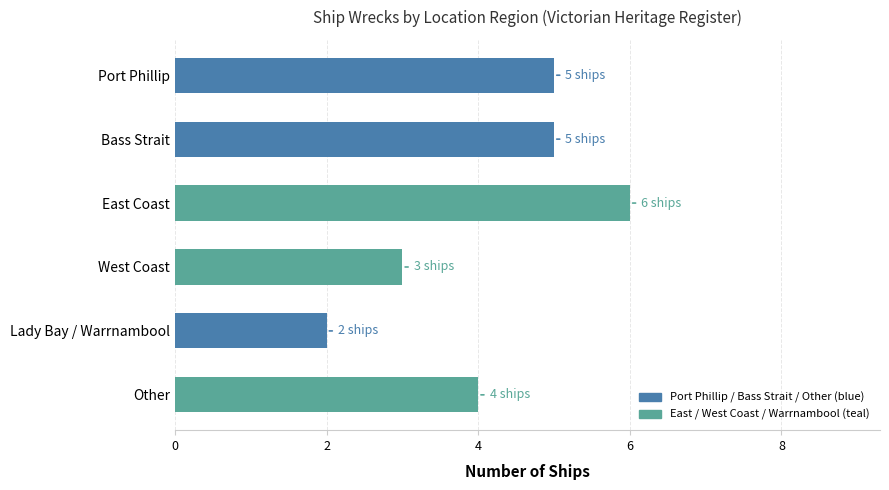

What is the difference between the maximum and minimum values?

4